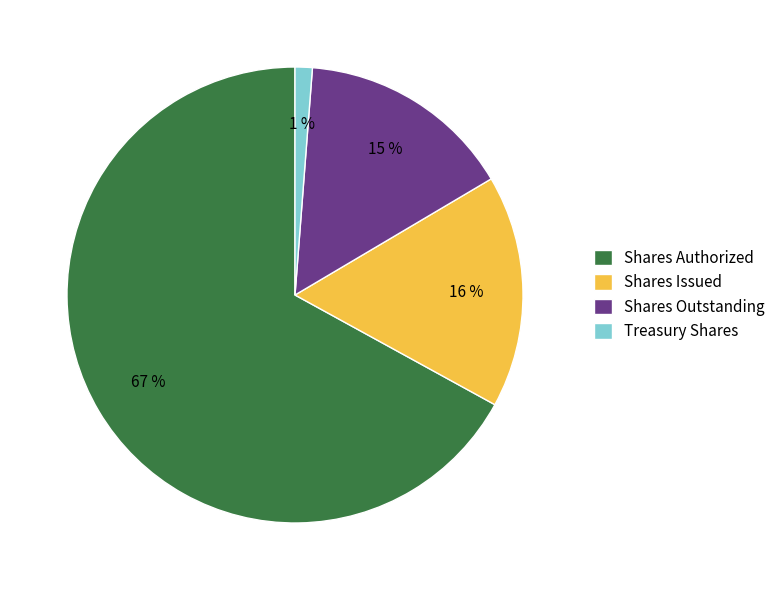

What is the largest slice in the pie chart?

Shares Authorized